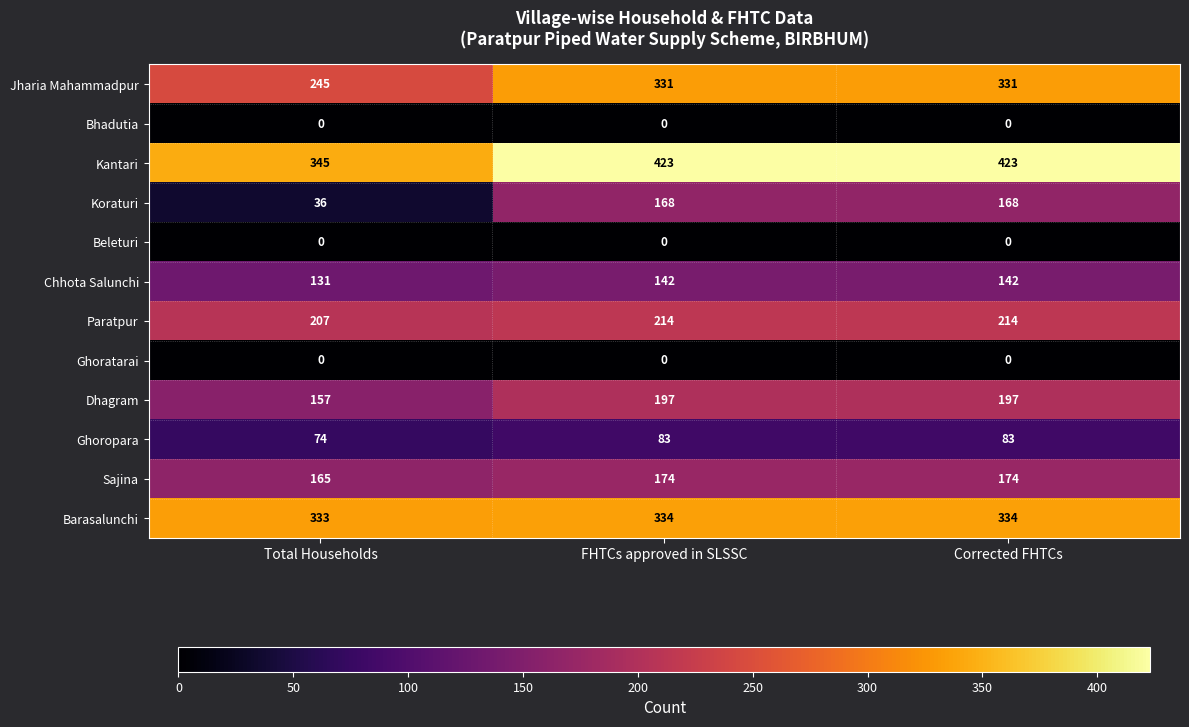

What is the maximum value shown in the chart?

423